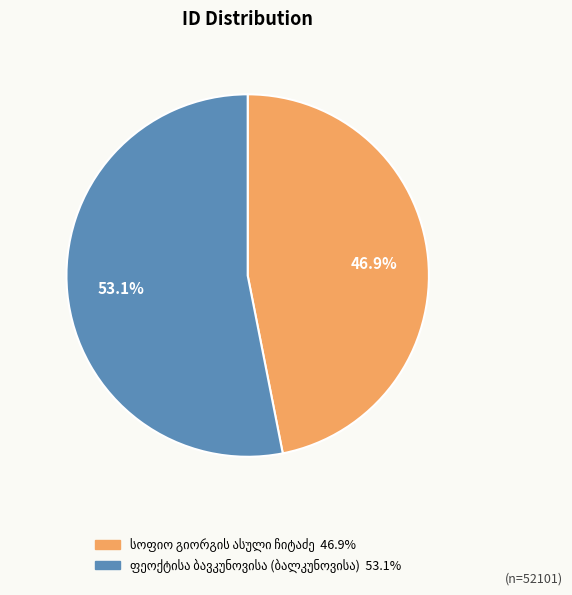

Is there a majority slice in this chart?

Yes